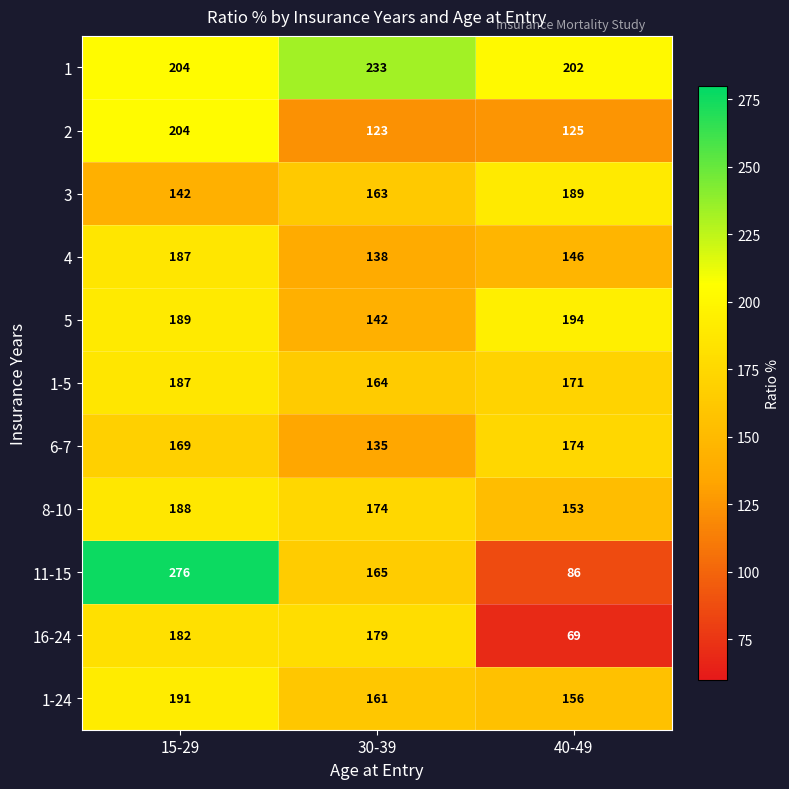

Is it true that 1-24 equals 161 at 30-39?

True